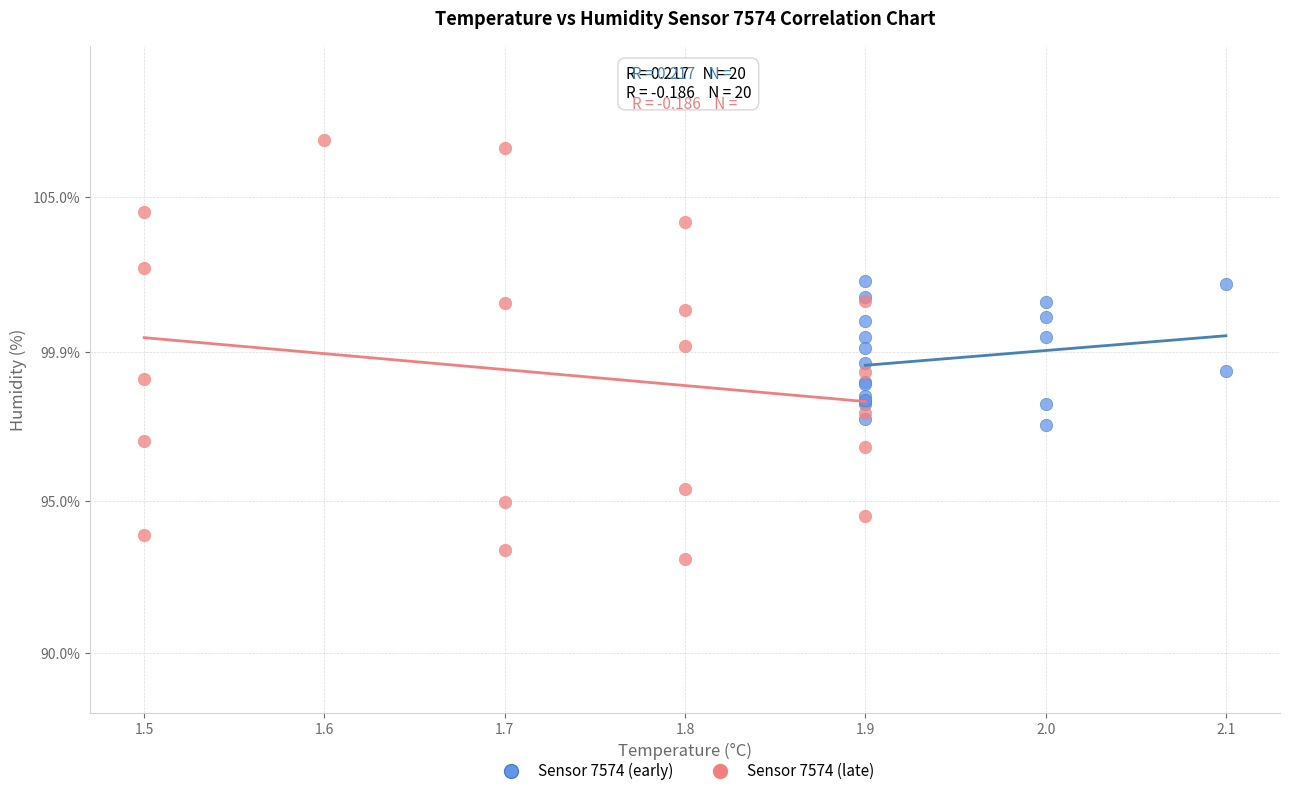

Which series reaches the minimum Y coordinate?

Sensor 7574 (late)